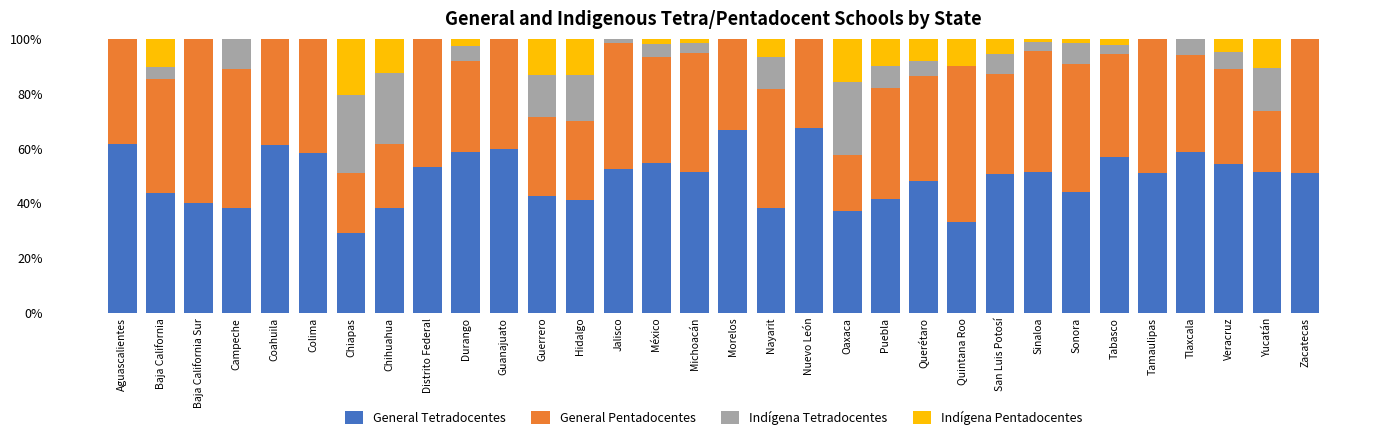

What is the maximum value for General Tetradocentes?

67.6